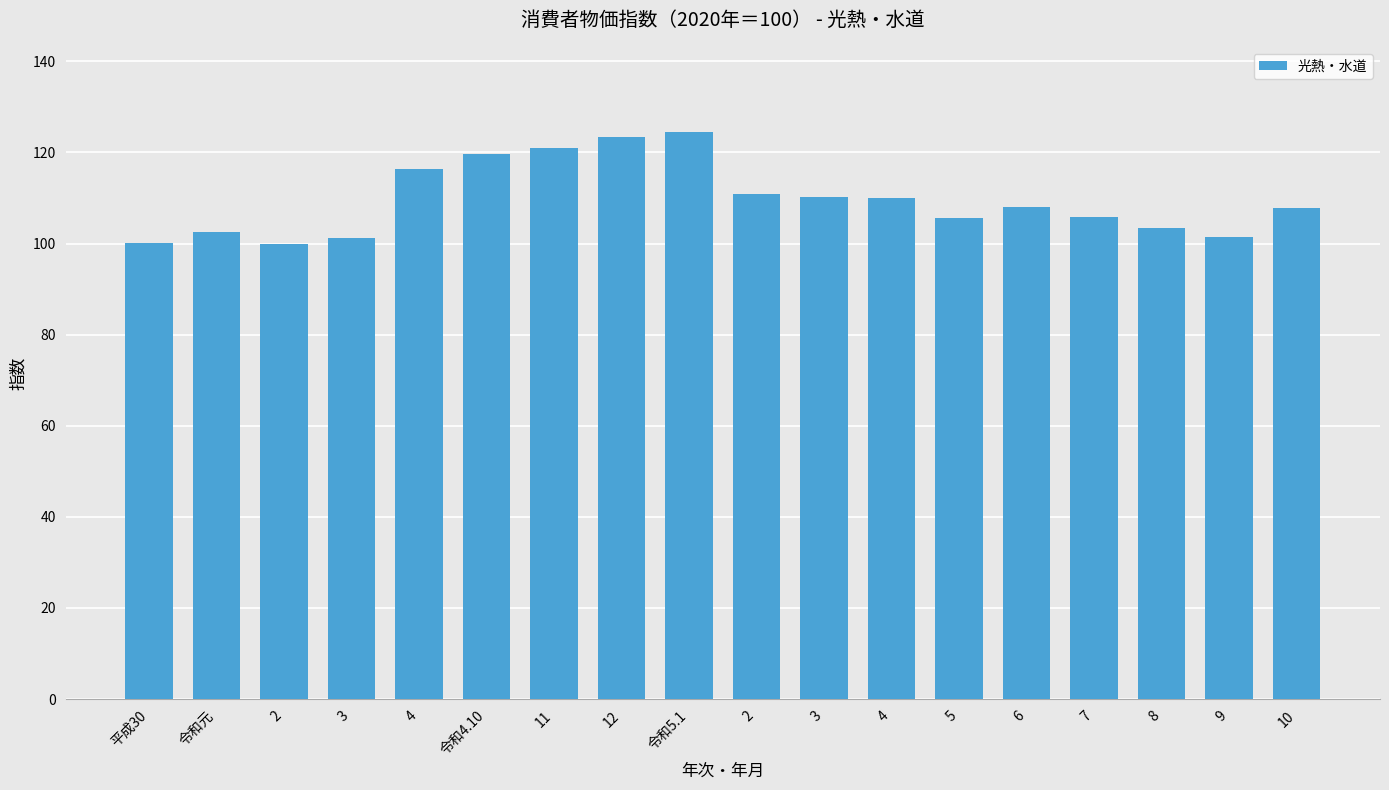

How many distinct data groups are displayed?

1